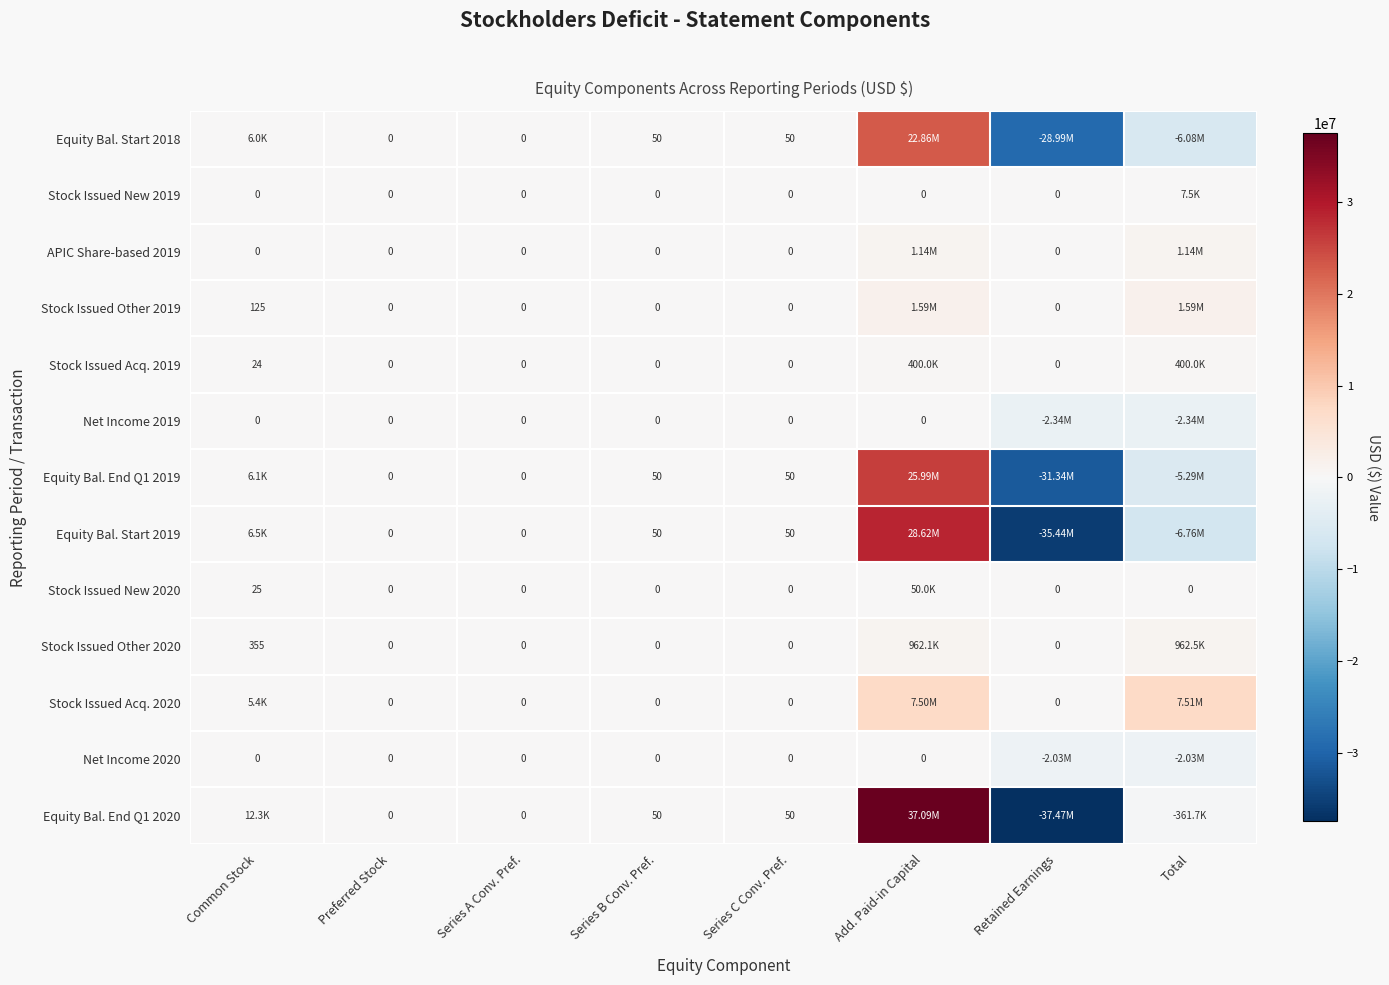

What is the sum of the Stock Issued New 2020 values at Common Stock and Preferred Stock?

25